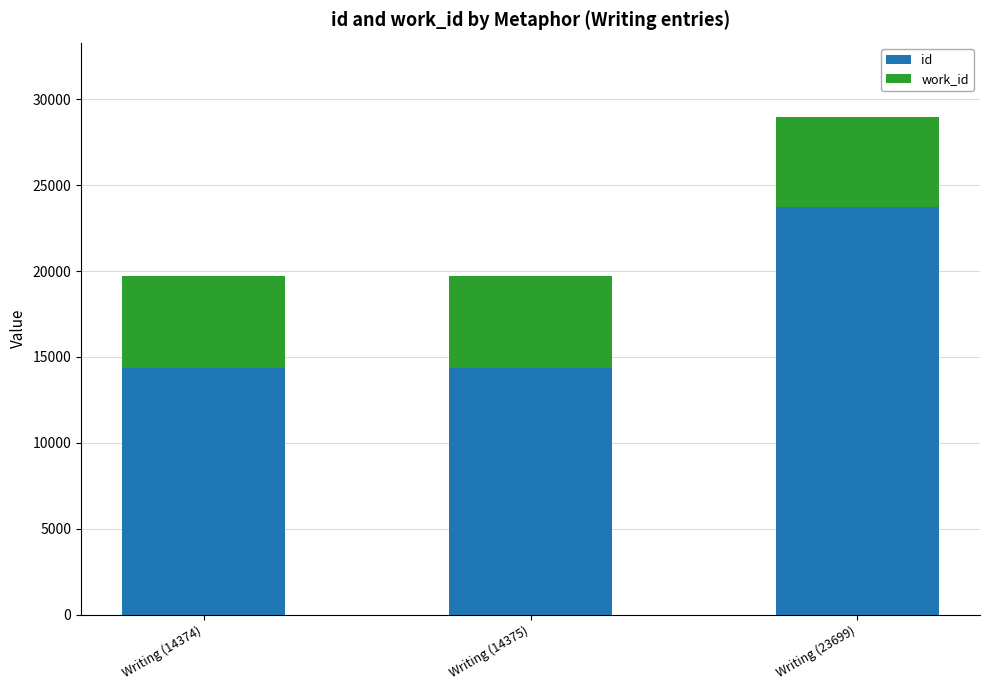

What is the average value of the id series?

17483